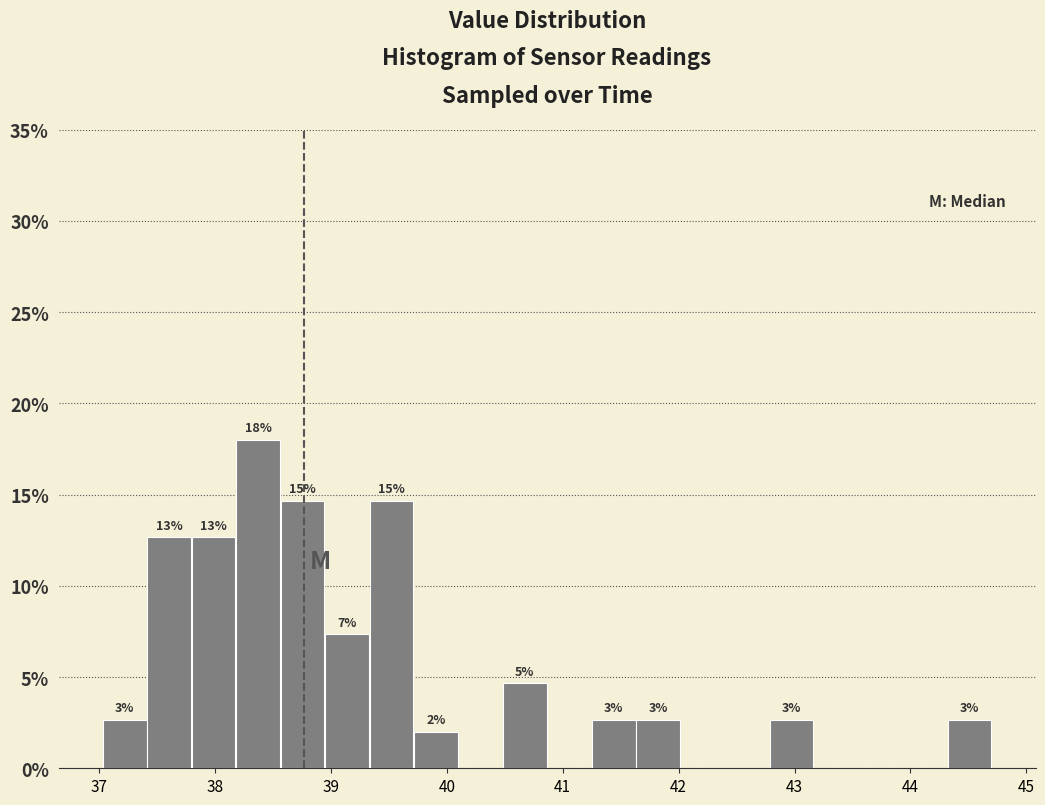

Around what value on the x-axis is the tallest bar? Give the approximate position of its centre, as read against the axis.

38.4